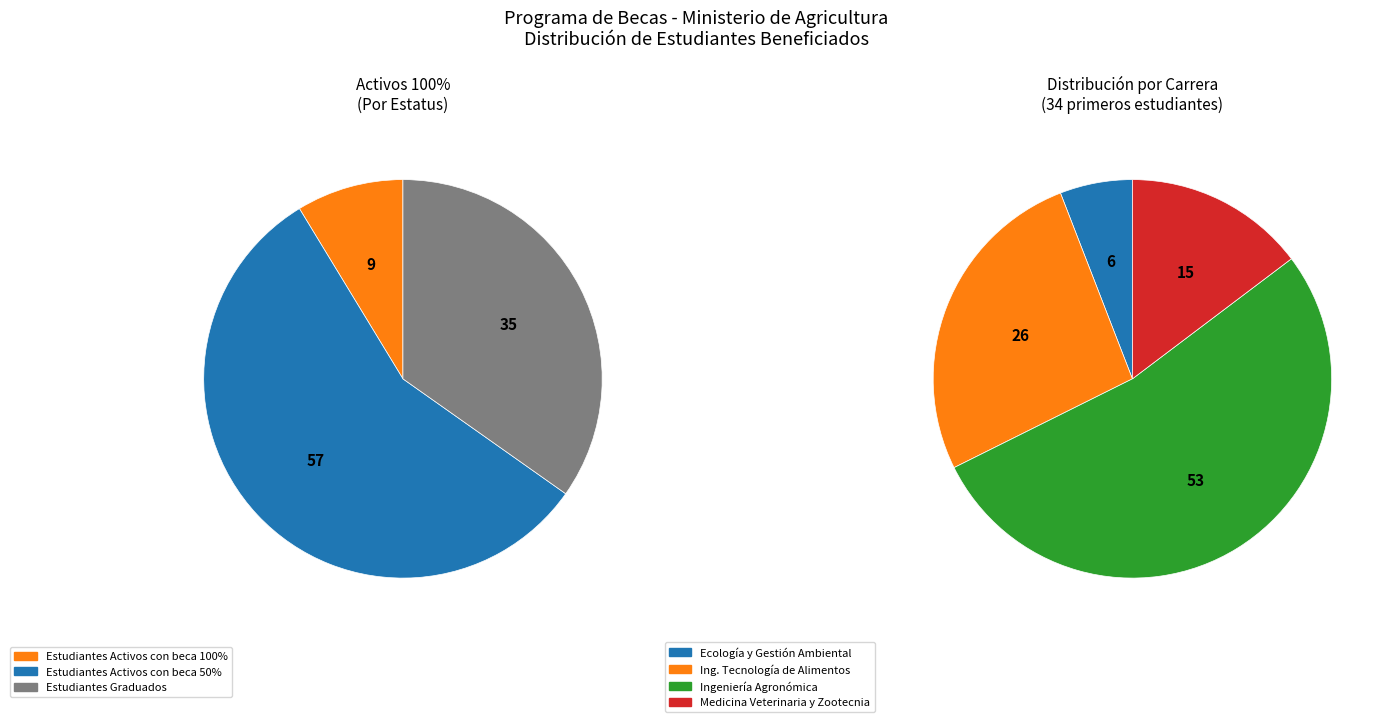

What is the ratio of the value at LICENCIATURA EN ECOLOGIA Y GESTIÓN AMBIENTAL to the value at INGENIERIA EN TECNOLOGIA DE ALIMENTOS?

0.2